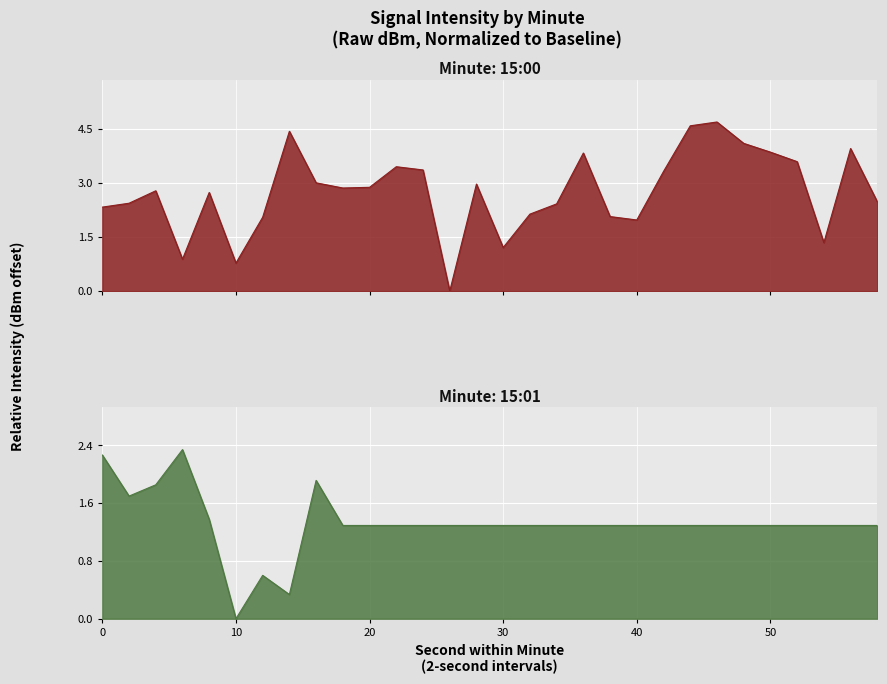

True or false: 15:00 and 15:01 cross at least once.

True